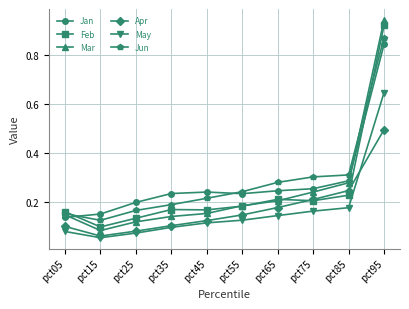

At which category is the sum across all series the highest?

pct95